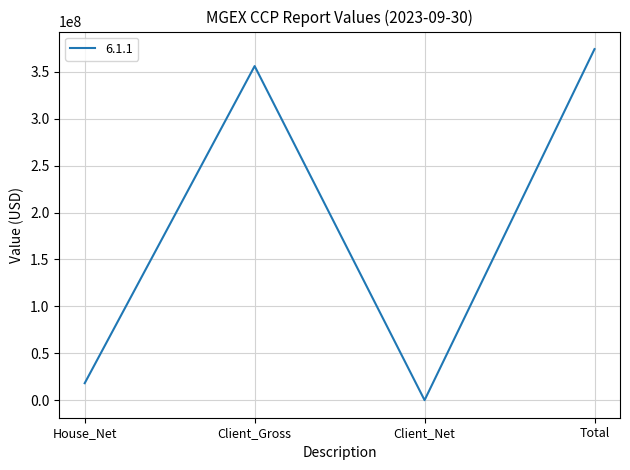

Which label corresponds to the largest value in the chart?

Total